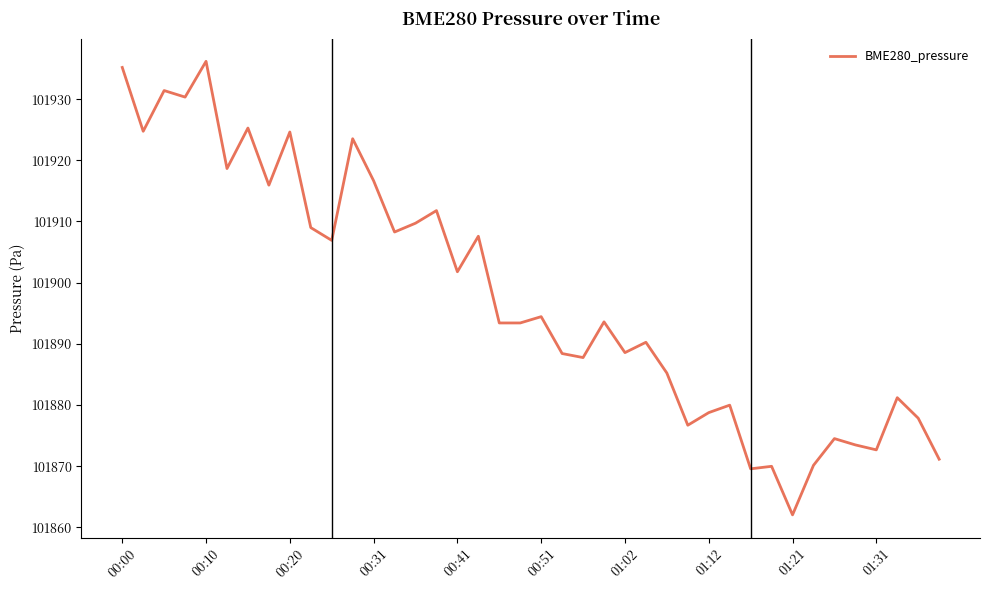

What is the minimum value shown in the chart?

101862.0